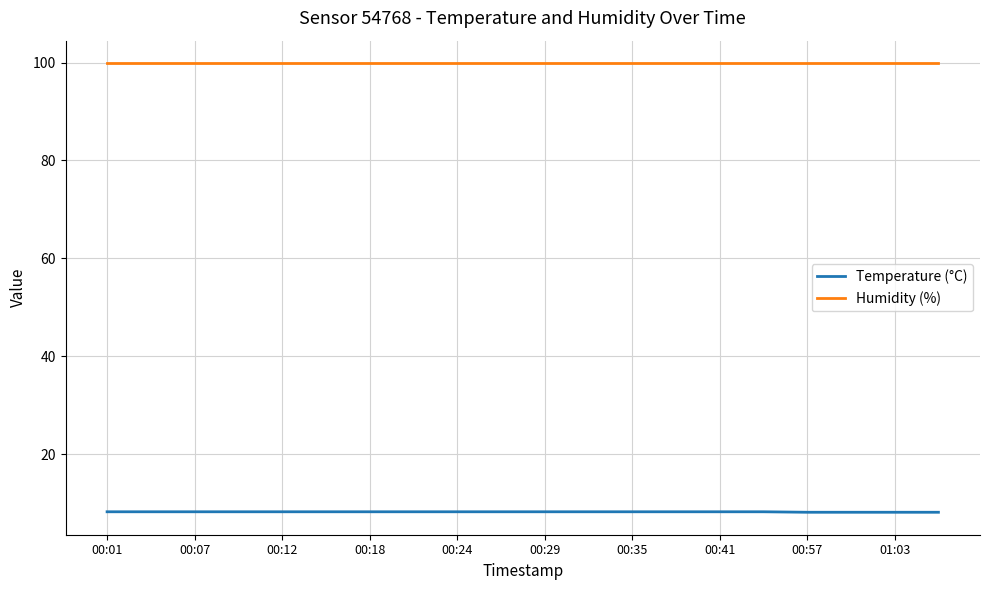

Rank the series by their maximum value, from highest to lowest.

Humidity (%), Temperature (°C)